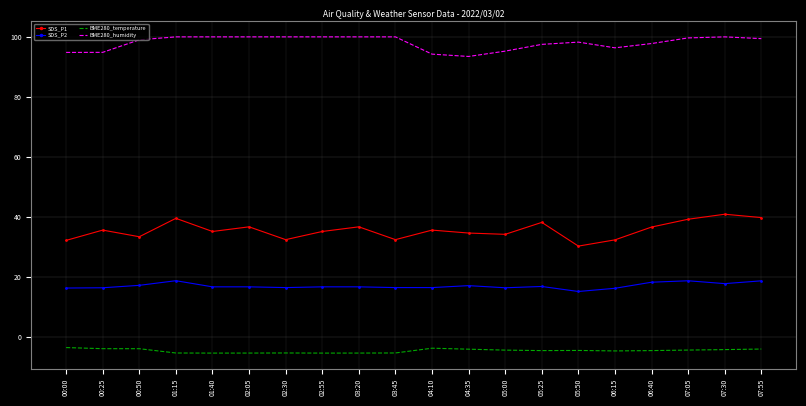

What position from the left is 01:40?

5